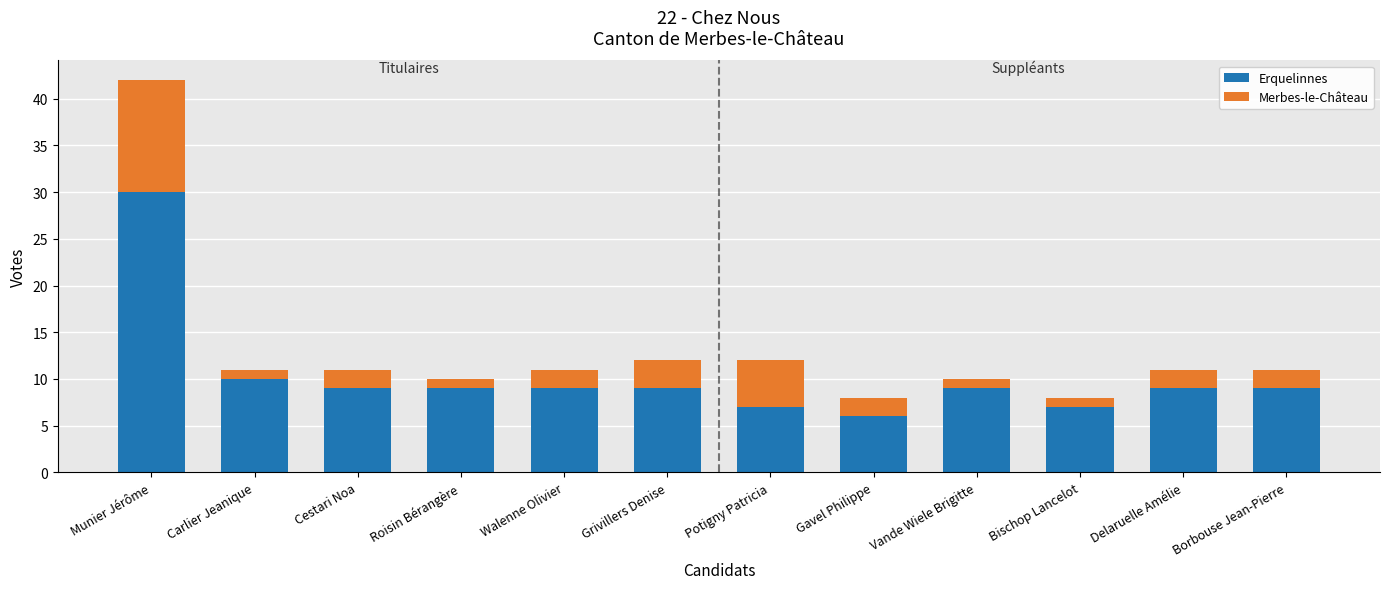

At which label does Erquelinnes first exceed 9?

Munier Jérôme